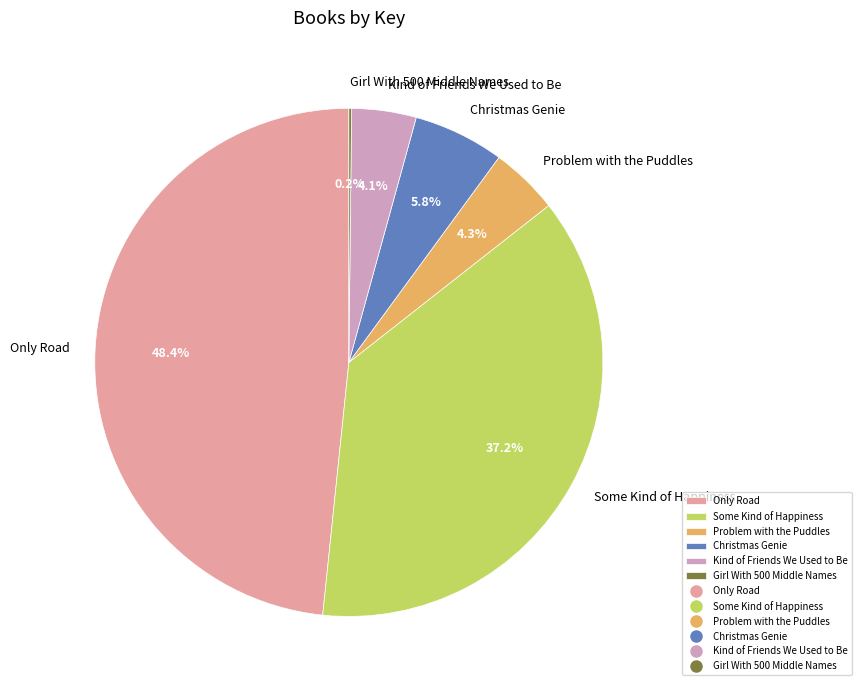

What percentage is NOT represented by Christmas Genie?

94.2%